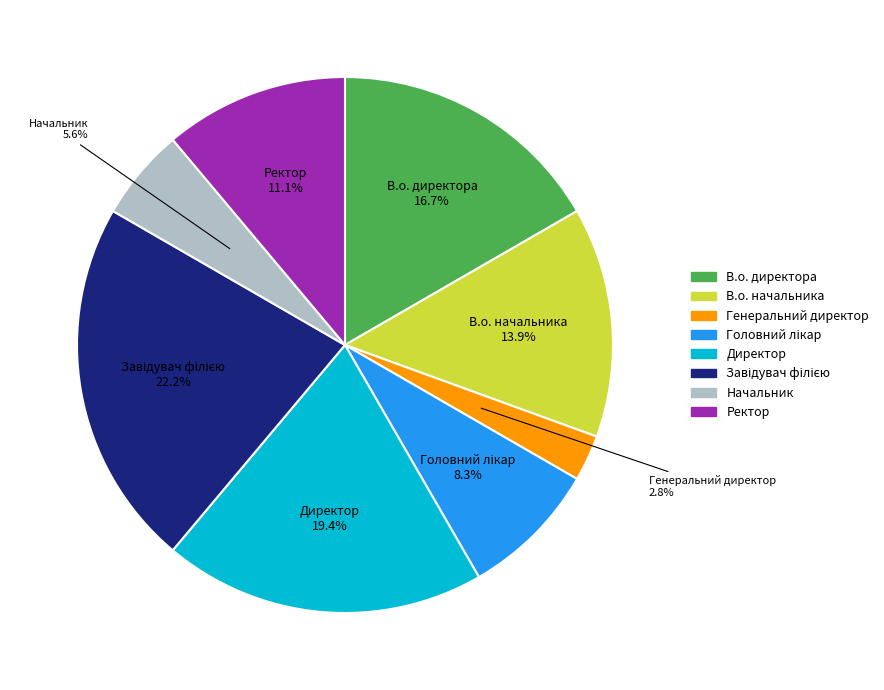

Which has a higher value, Начальник or В.о. директора?

В.о. директора